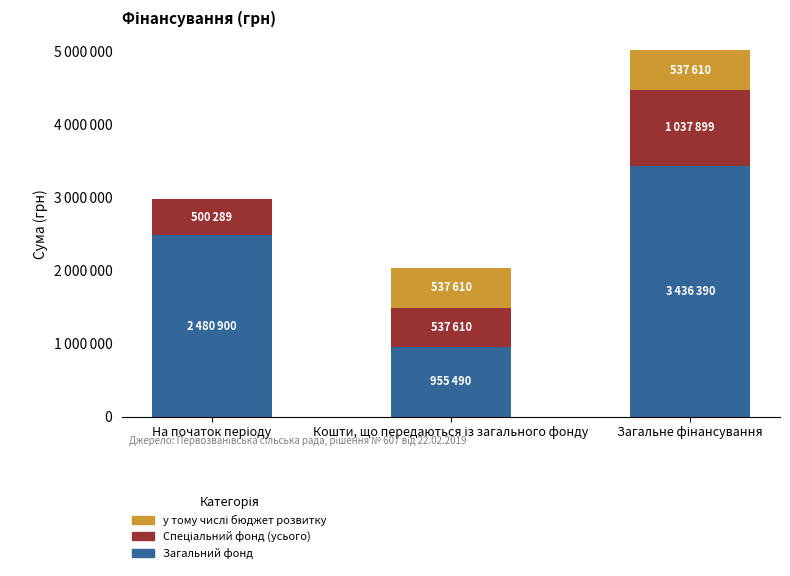

What is the sum of all Спеціальний фонд (усього) values?

2075798